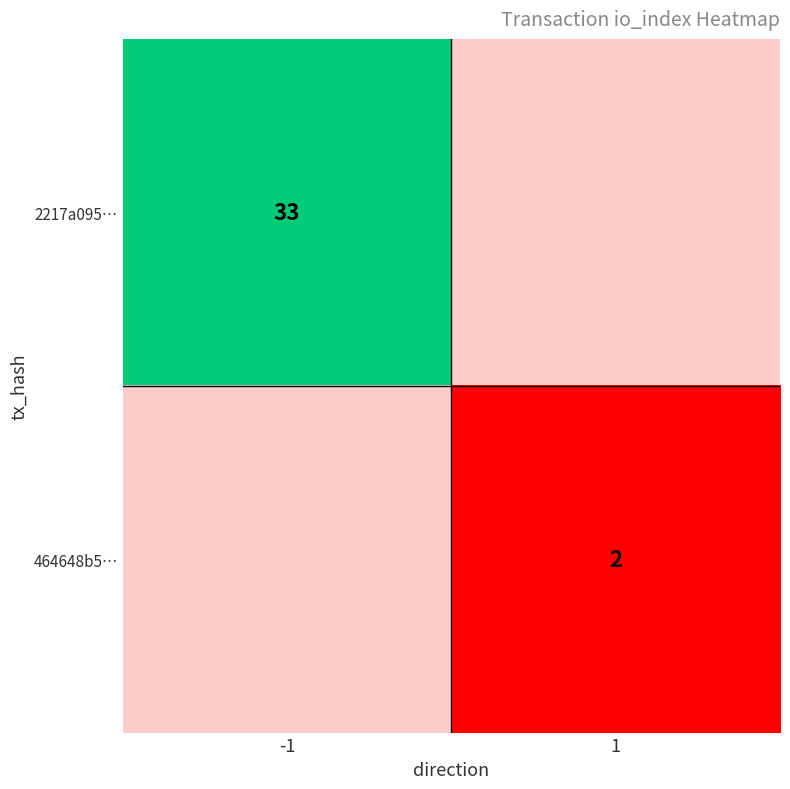

Is it true that 464648b5… equals 3 at 1?

False